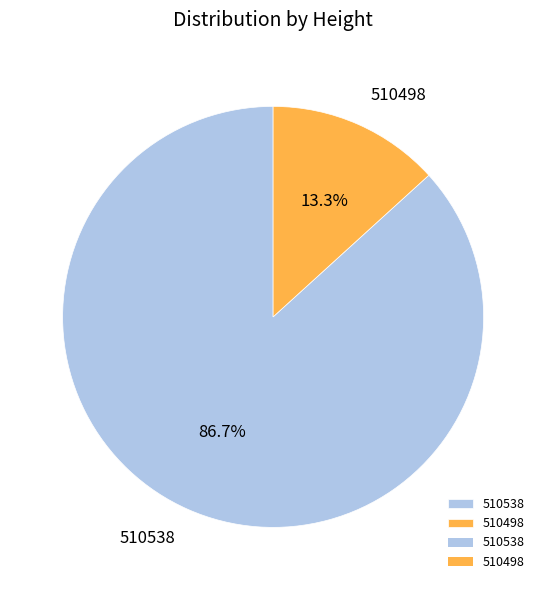

True or false: 510498 accounts for 27% of the total.

False